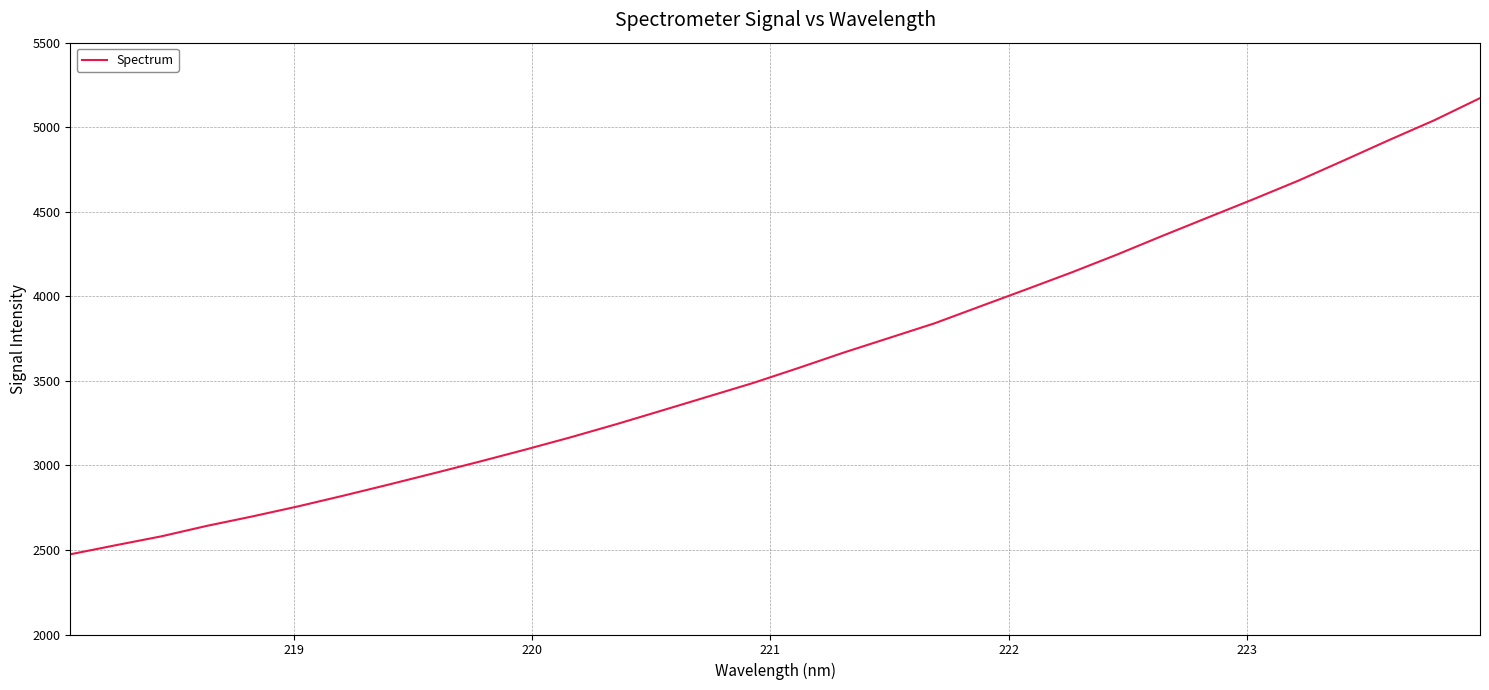

What is the difference between the maximum and minimum values?

2697.8